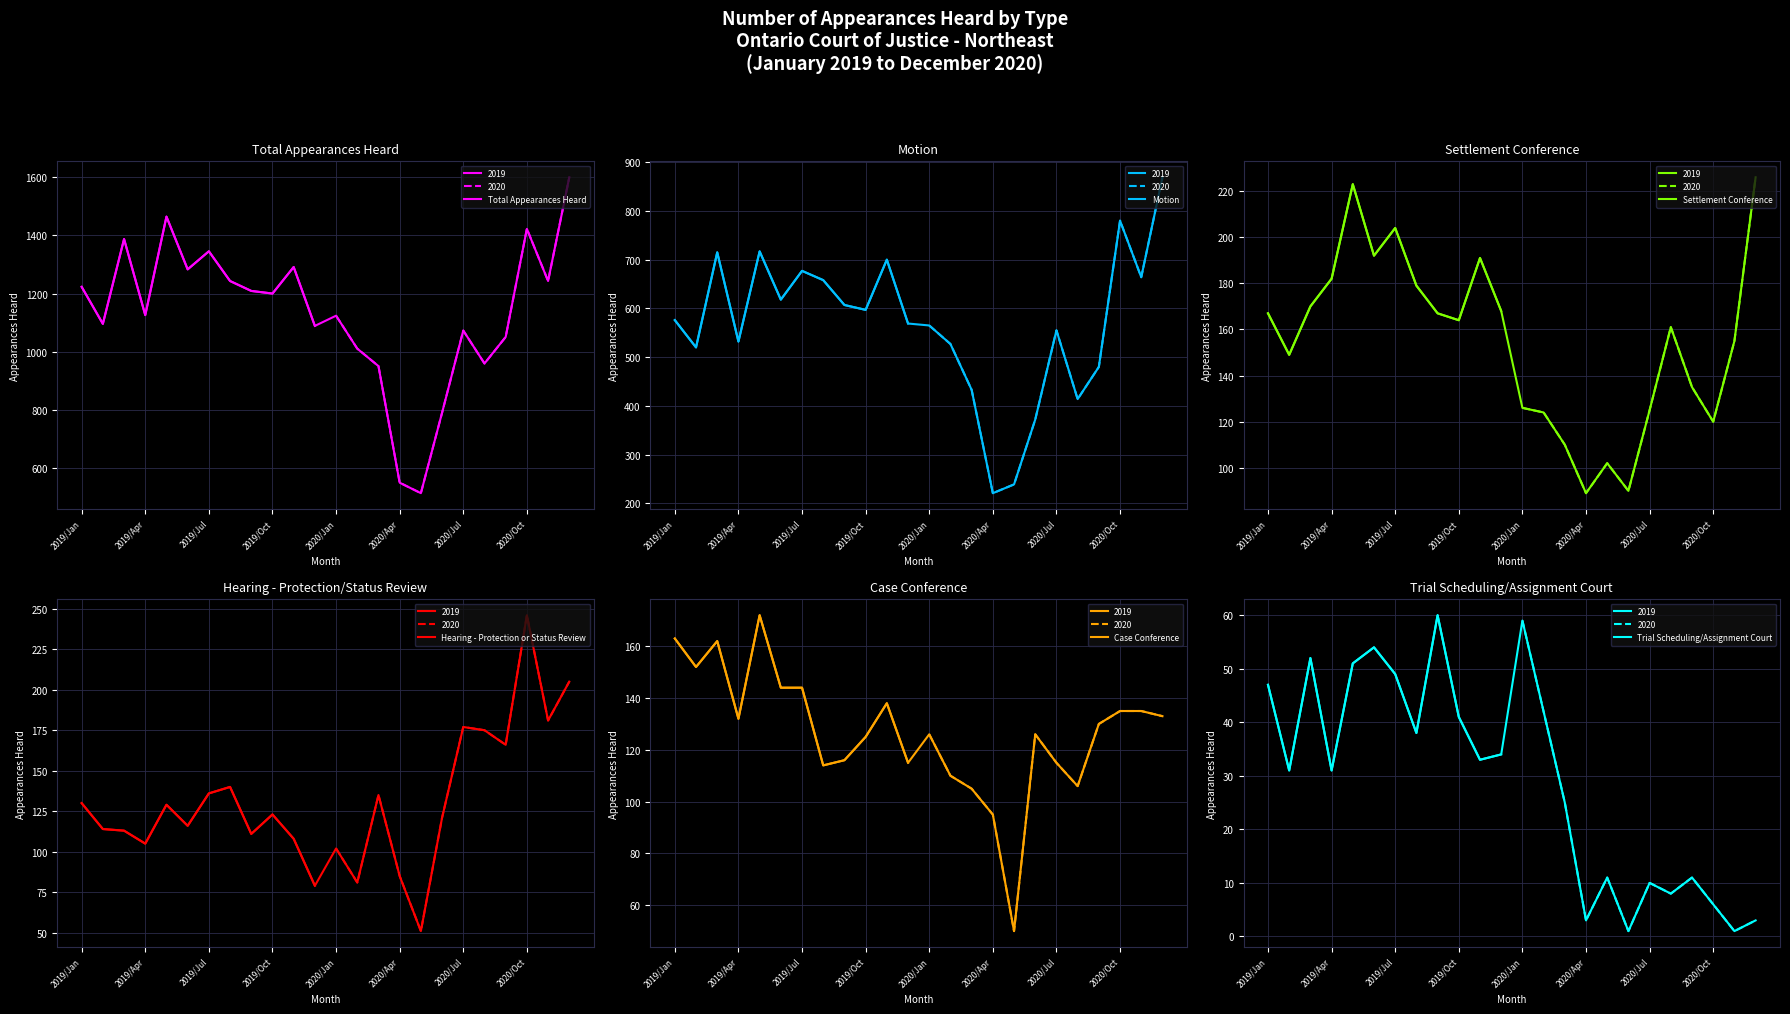

How many values in the Hearing - Protection or Status Review series exceed 123?

11